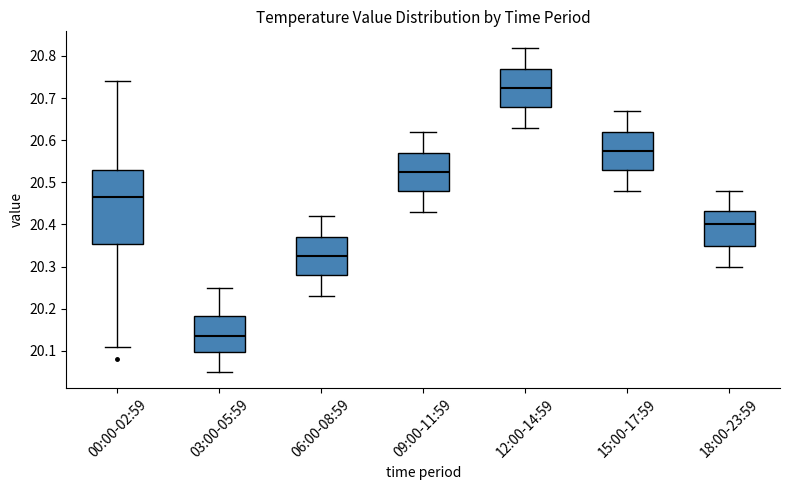

Which box is the tallest, from its lower edge to its upper edge?

00:00-02:59